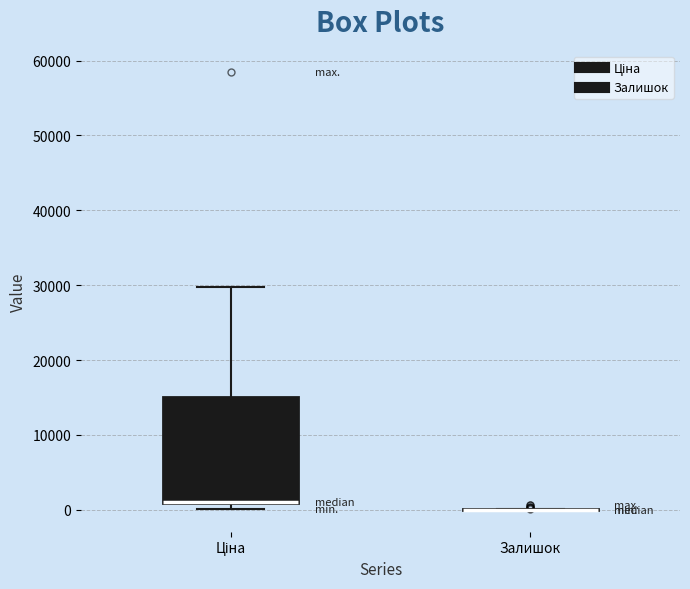

Reading left to right, read every box against the y-axis: the position of its median line, the range the box covers, and the ends of its whiskers. The values are not printed on the chart, so give them approximately, as read against the axis.

Ціна: median 1000 (drawn on the box's lower edge), box 1000 to 15000, whiskers 0 to 30000
Залишок: box collapsed to a line at 0, whiskers 0 to 0